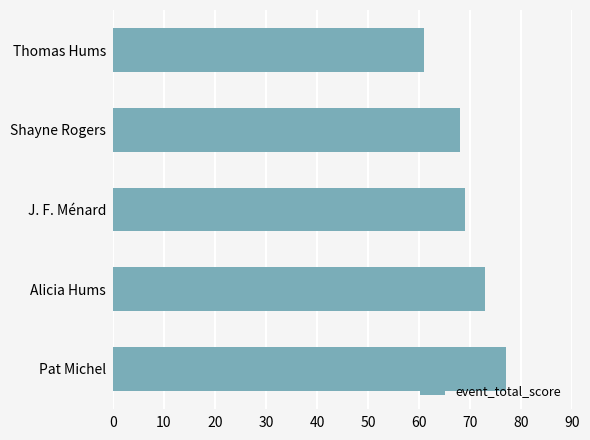

The chart shows a value of 45 at Alicia Hums. True or false?

False